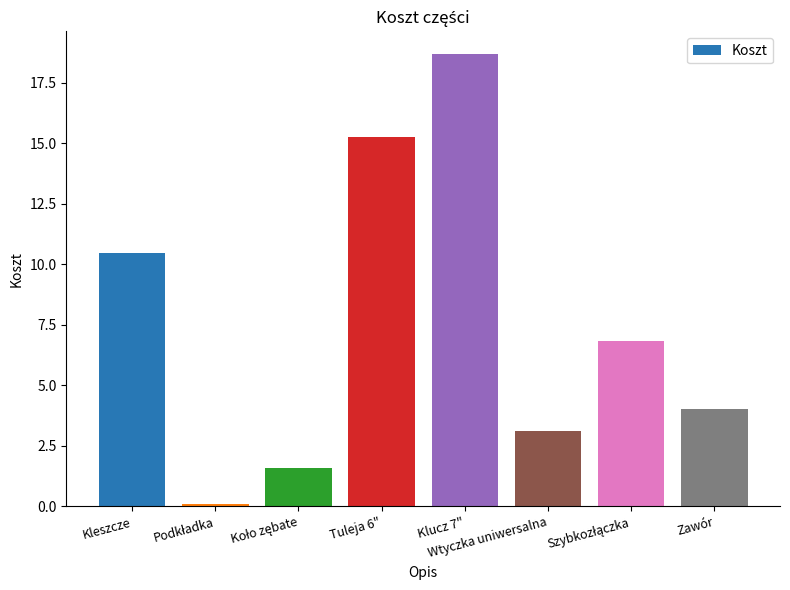

How many data points are less than 6?

4